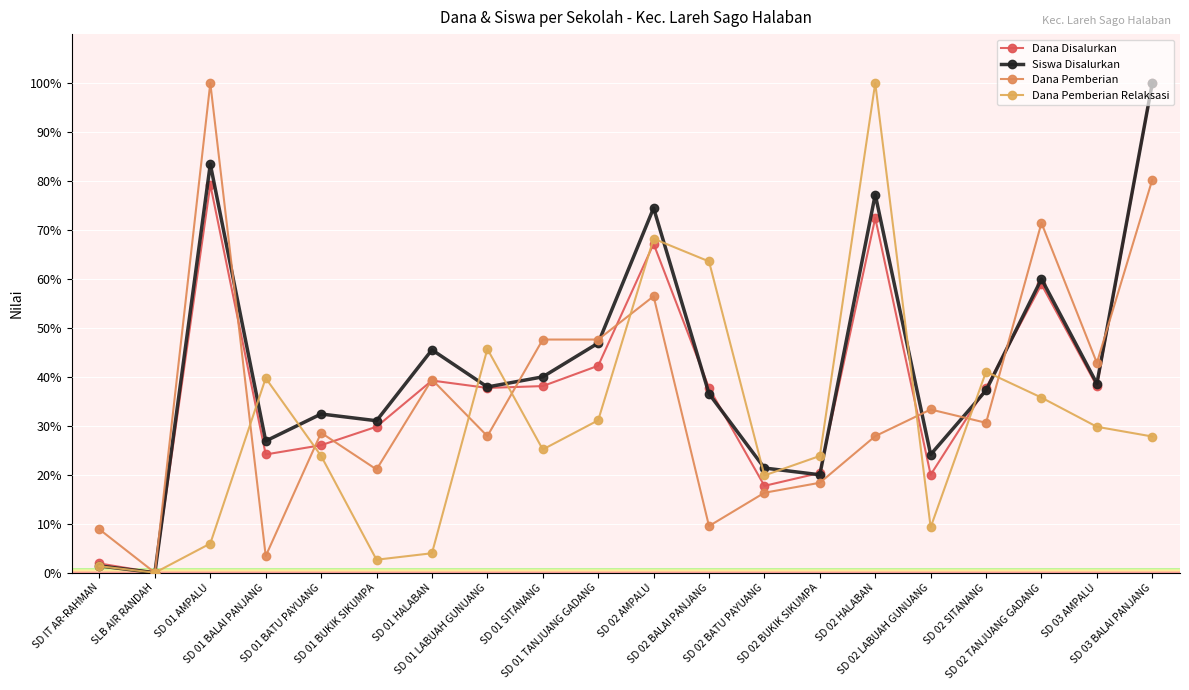

How many times do Siswa Disalurkan and Dana Pemberian cross each other?

7